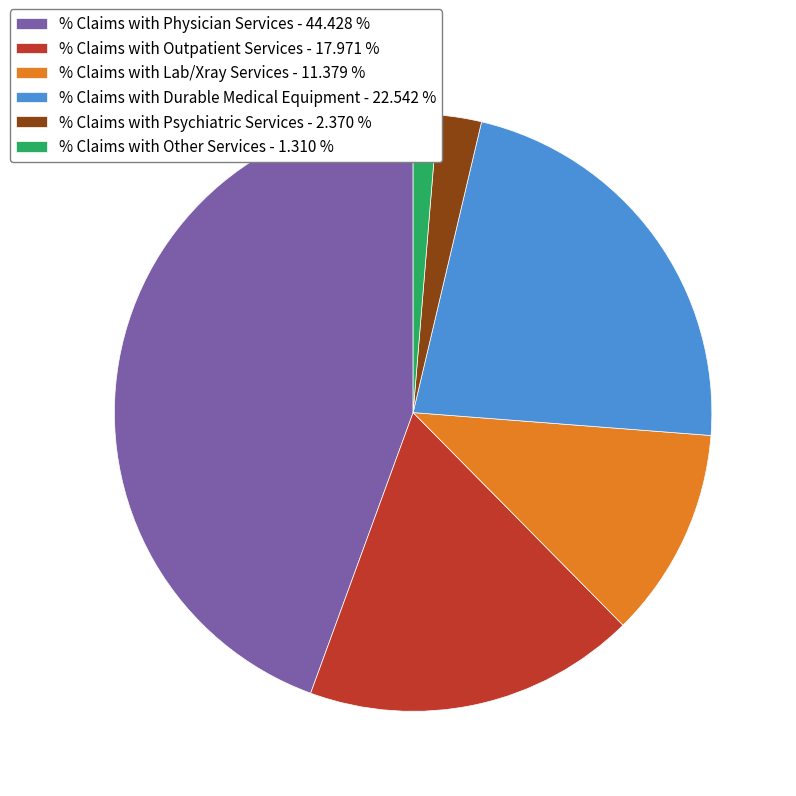

Does % Claims with Psychiatric Services - 2.370 % account for over 50% of the chart?

No